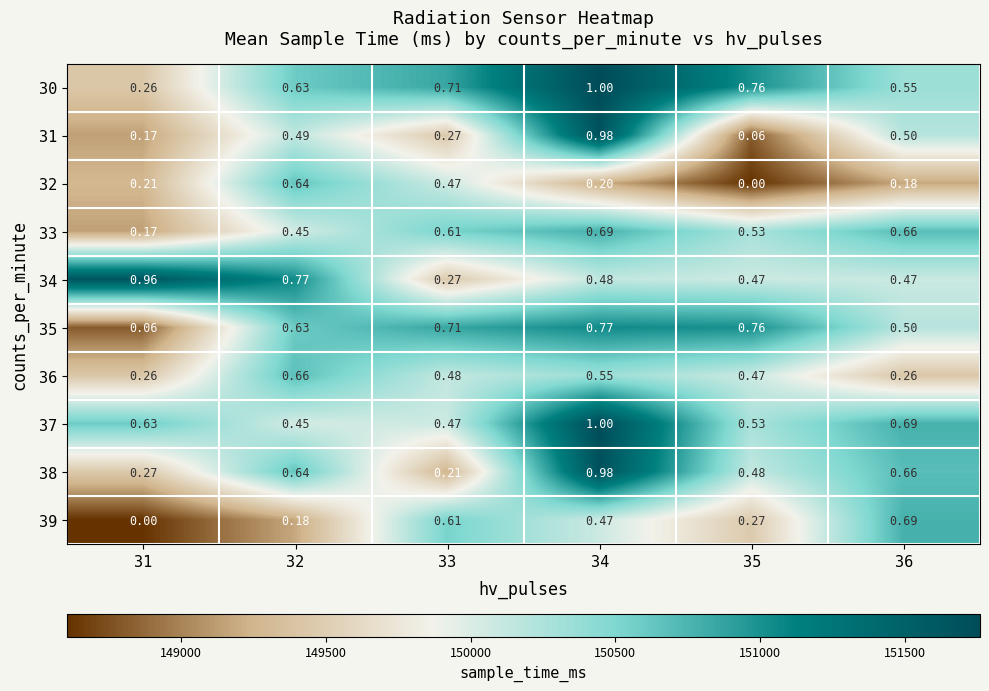

Is the value of 31 at 36 greater than the value of 36 at 35?

Yes